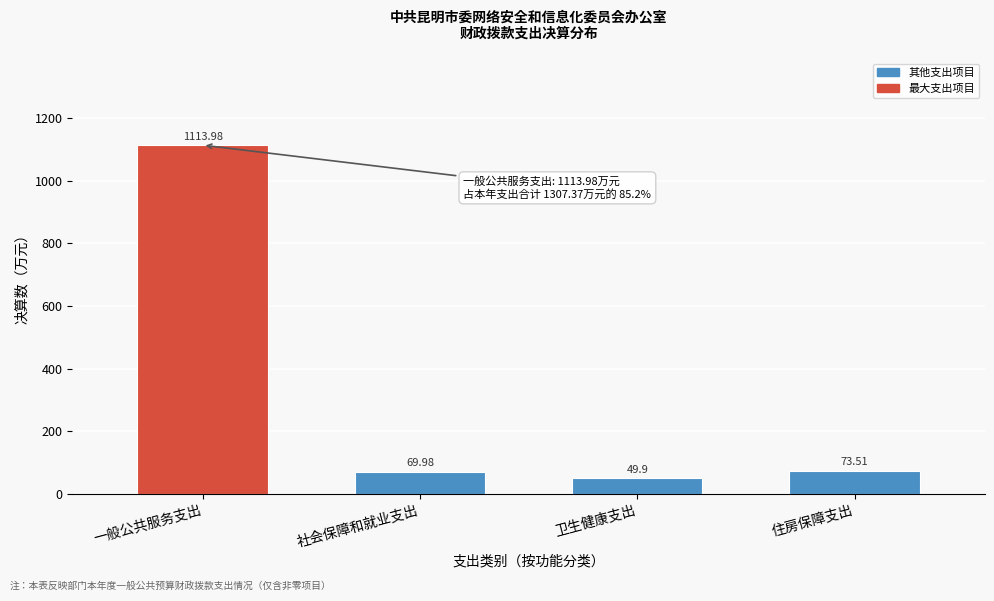

What is the change in value from 社会保障和就业支出 to 住房保障支出?

+3.5